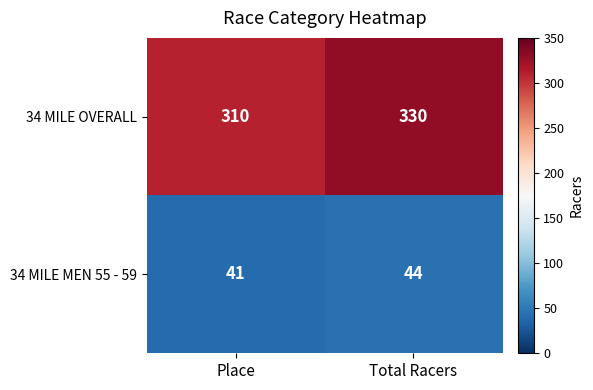

What is the average value of the 34 MILE OVERALL series?

320